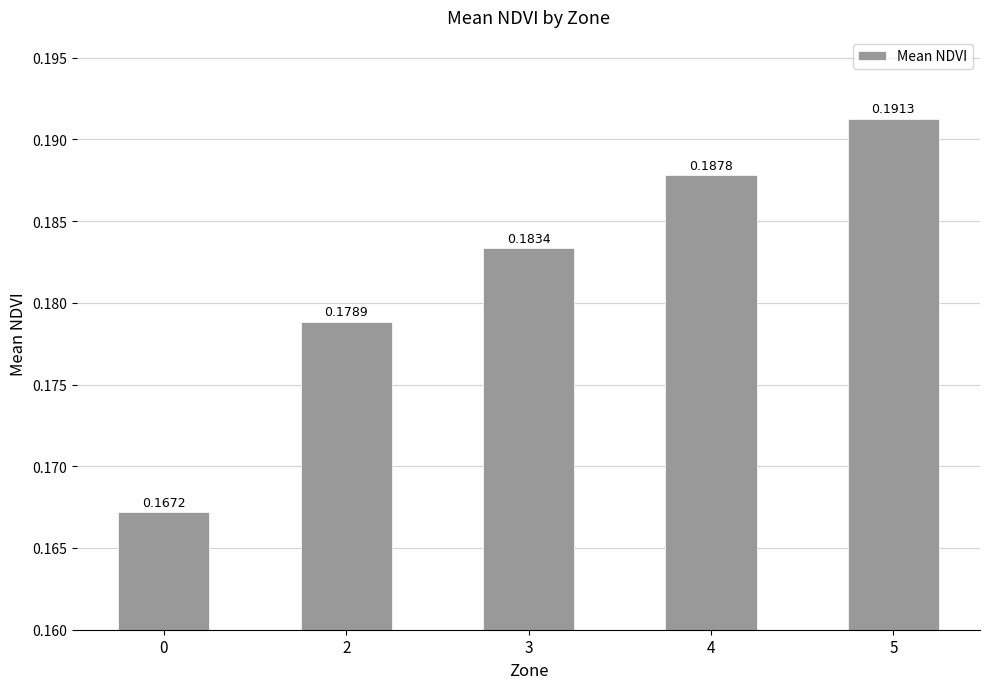

Between 5 and 4, which is larger?

5